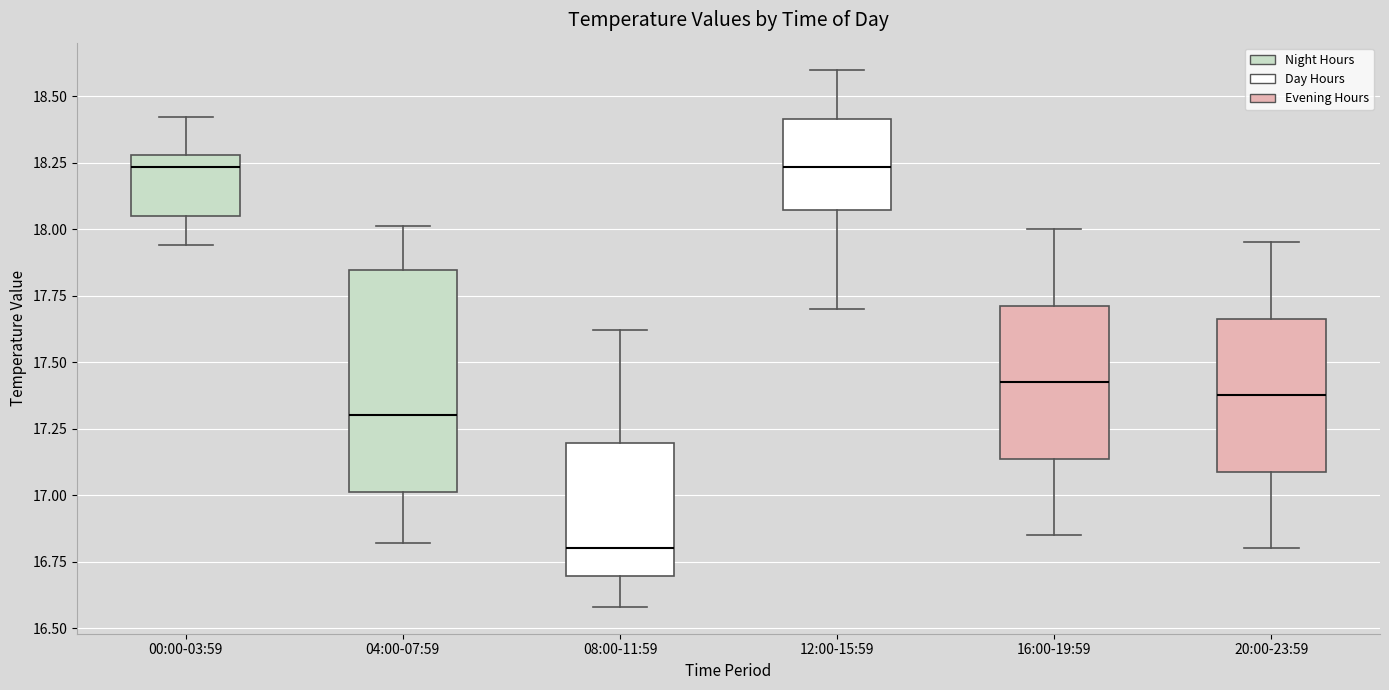

Reading left to right, transcribe this box plot: for each box, give where its median line is, the range the box spans, and where its two whiskers end, as read against the y-axis. The values are not printed on the chart, so give them approximately, as read against the axis.

00:00-03:59: median 18.25, box 18.05 to 18.30, whiskers 17.95 to 18.40
04:00-07:59: median 17.30, box 17.00 to 17.85, whiskers 16.80 to 18.00
08:00-11:59: median 16.80, box 16.70 to 17.20, whiskers 16.60 to 17.60
12:00-15:59: median 18.25, box 18.05 to 18.40, whiskers 17.70 to 18.60
16:00-19:59: median 17.45, box 17.15 to 17.70, whiskers 16.85 to 18.00
20:00-23:59: median 17.40, box 17.10 to 17.65, whiskers 16.80 to 17.95